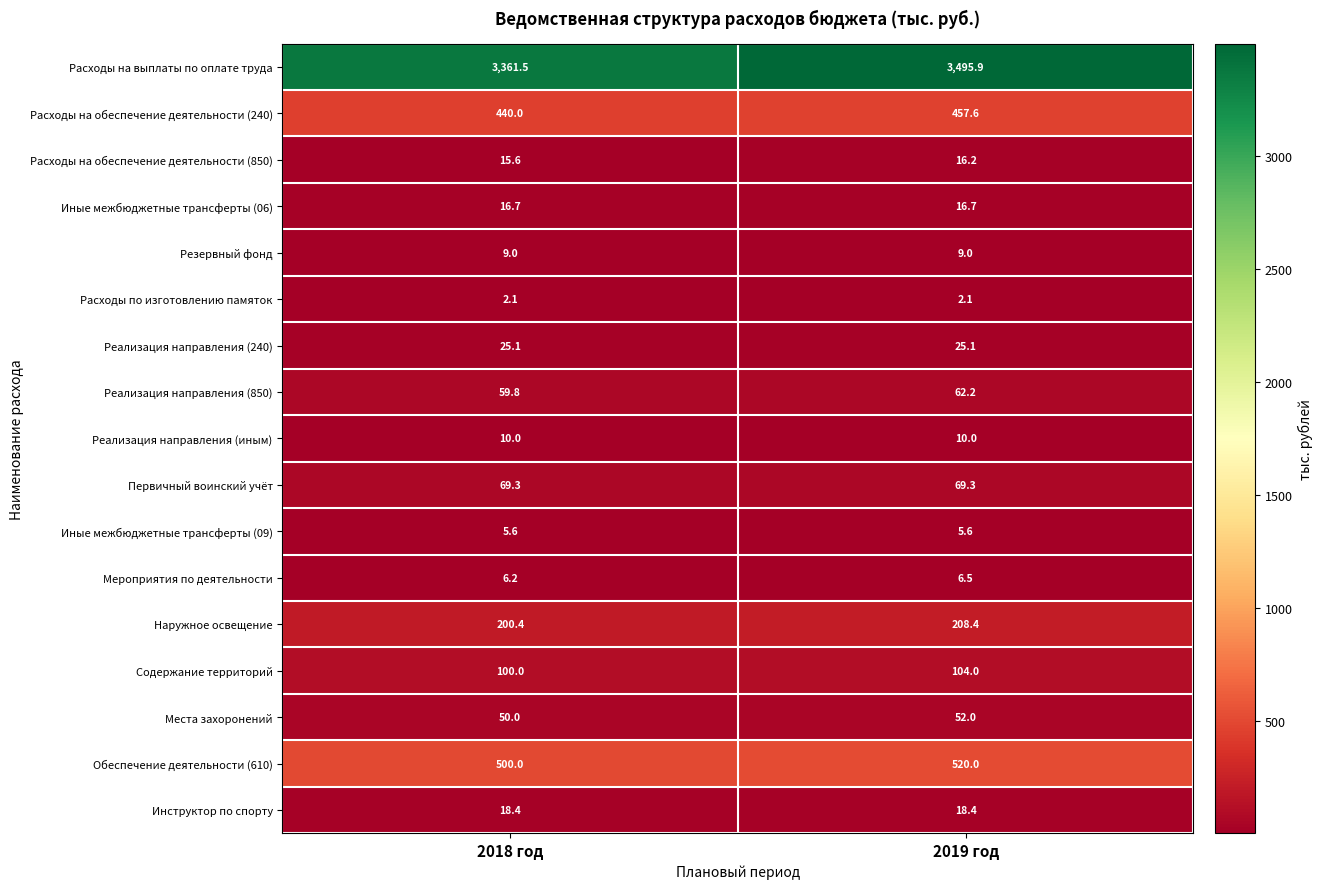

Rank the series at 2018 год from highest to lowest value.

Расходы на выплаты по оплате труда, Обеспечение деятельности (610), Расходы на обеспечение деятельности (240), Наружное освещение, Содержание территорий, Первичный воинский учёт, Реализация направления (850), Места захоронений, Реализация направления (240), Инструктор по спорту, Иные межбюджетные трансферты (06), Расходы на обеспечение деятельности (850), Реализация направления (иным), Резервный фонд, Мероприятия по деятельности, Иные межбюджетные трансферты (09), Расходы по изготовлению памяток